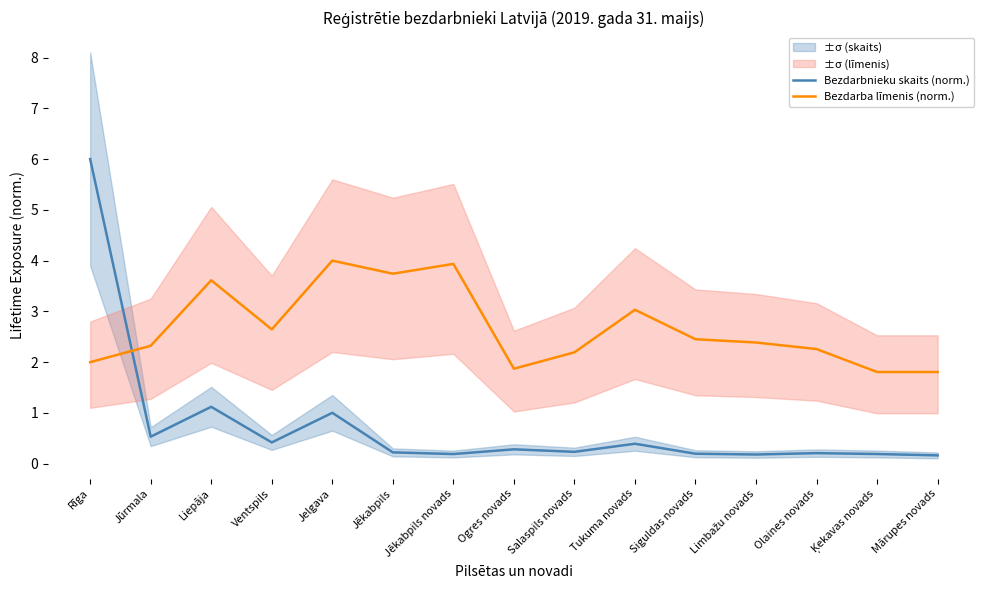

How many data points in Bezdarba līmenis (norm.) are less than 2?

3